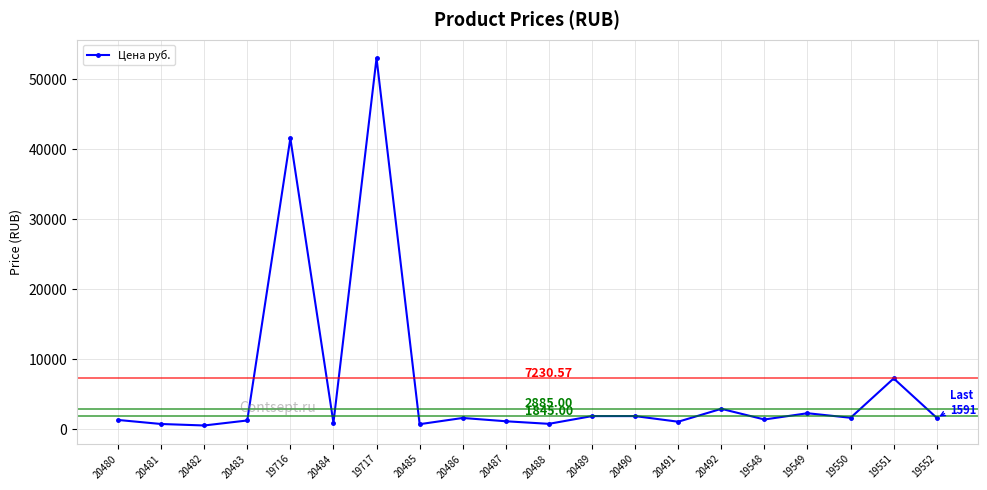

How many data points does each series have?

20